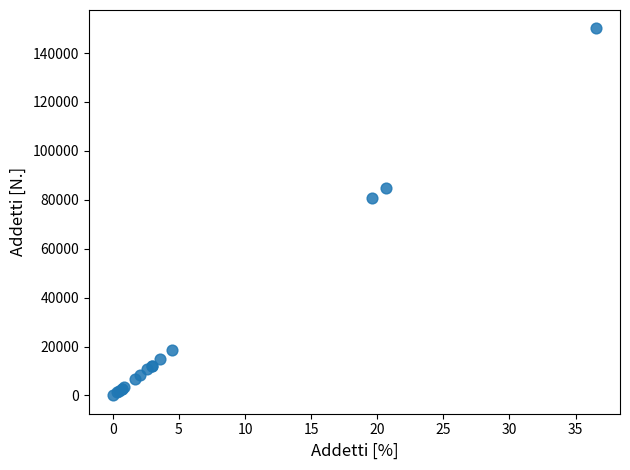

What Y value in the scatter plot is closest to 75048?

80580.8